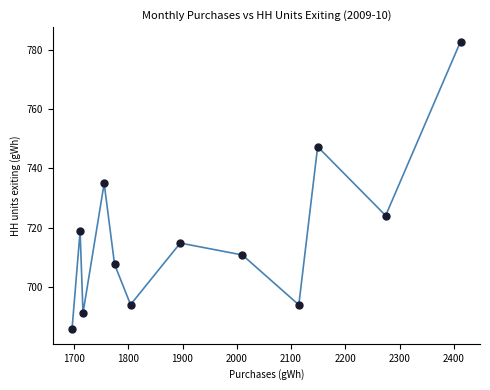

What is the average X value?

1942.9